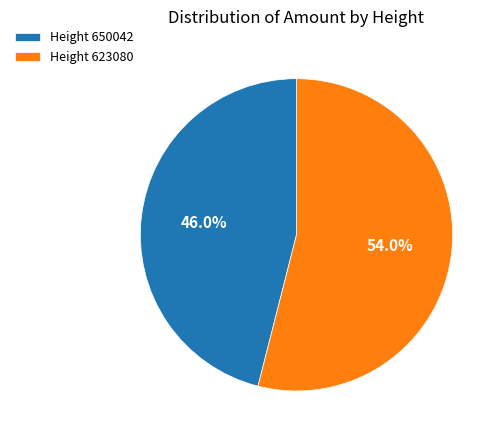

Is there any slice that represents more than half of the pie?

Yes